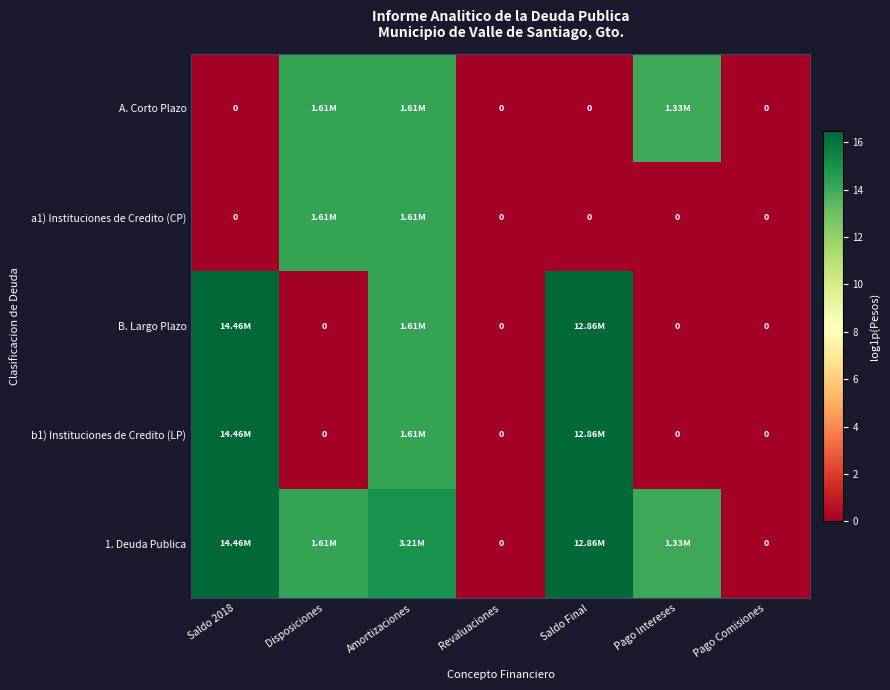

Is the value of B. Largo Plazo at Disposiciones greater than the value of 1. Deuda Publica at Pago Intereses?

No